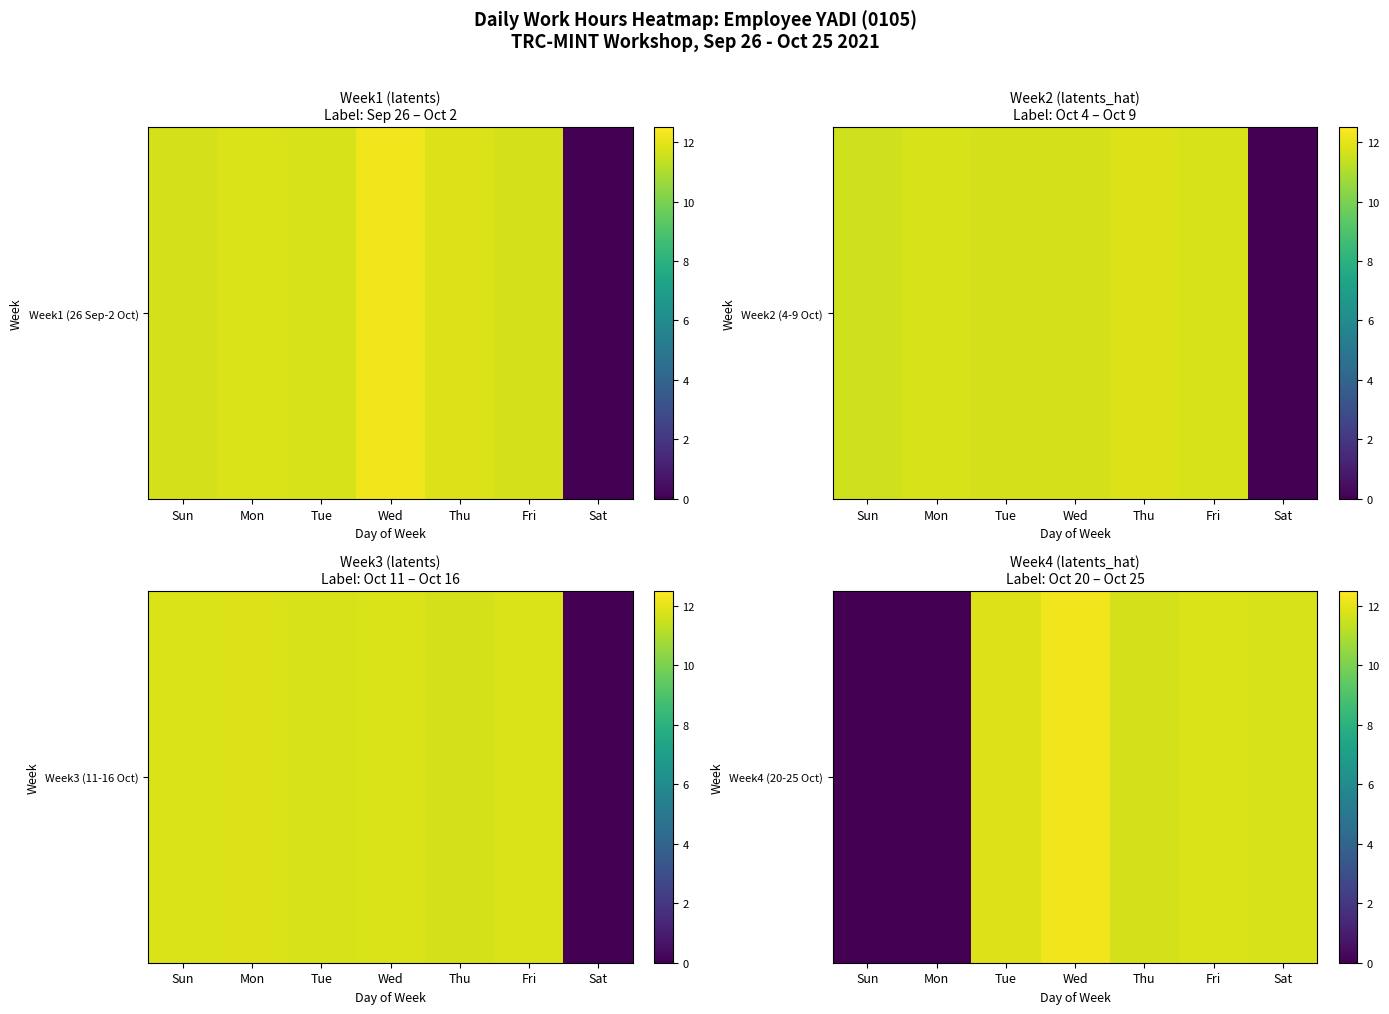

What is the change in value from Sun to Sat?

+11.8